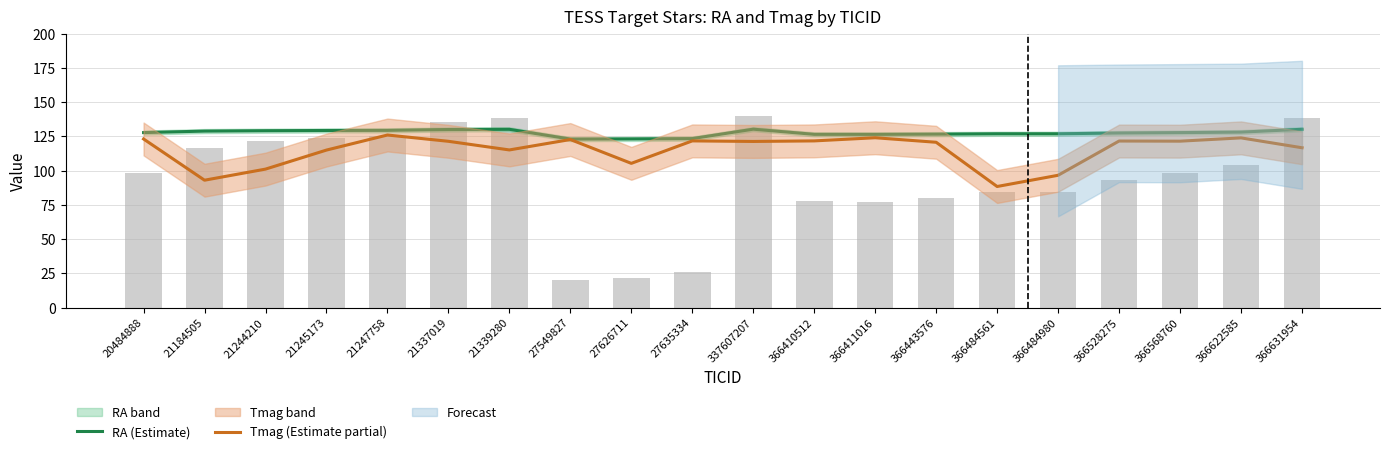

How many groups of bars are there?

20